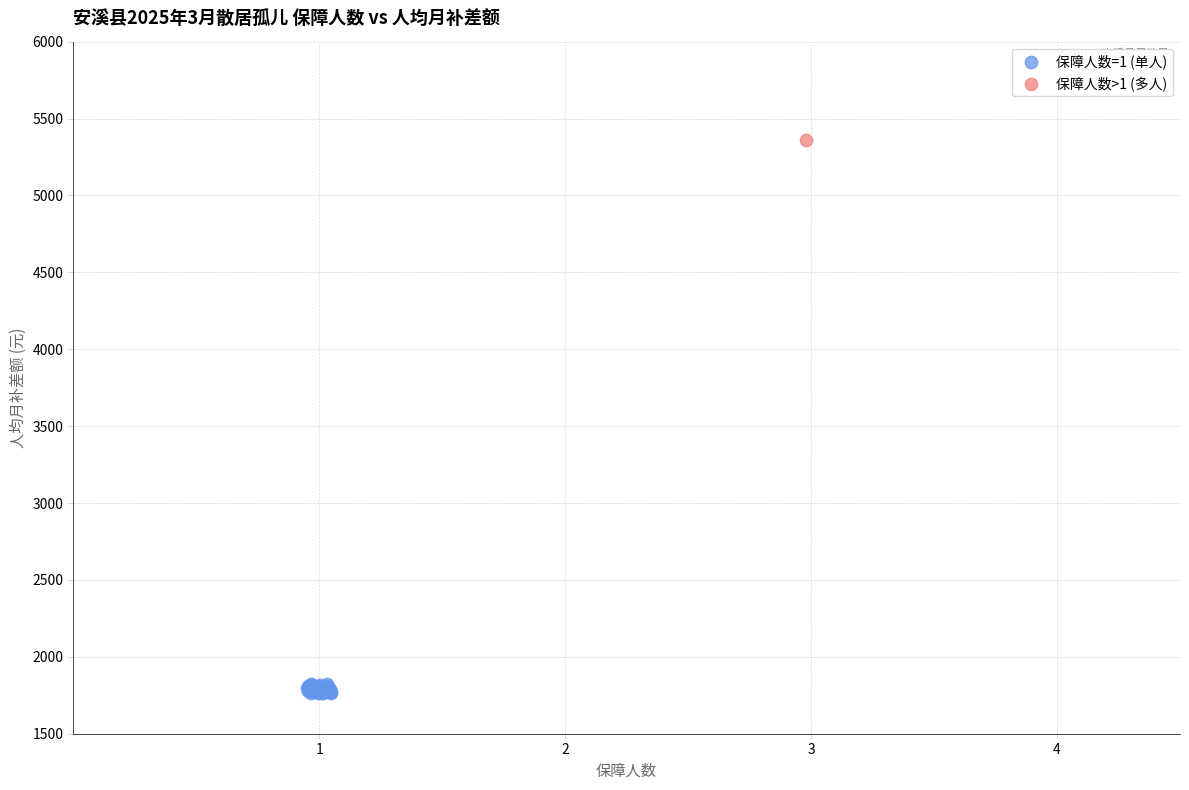

What are all the series names shown in the legend?

保障人数=1 (单人), 保障人数>1 (多人)